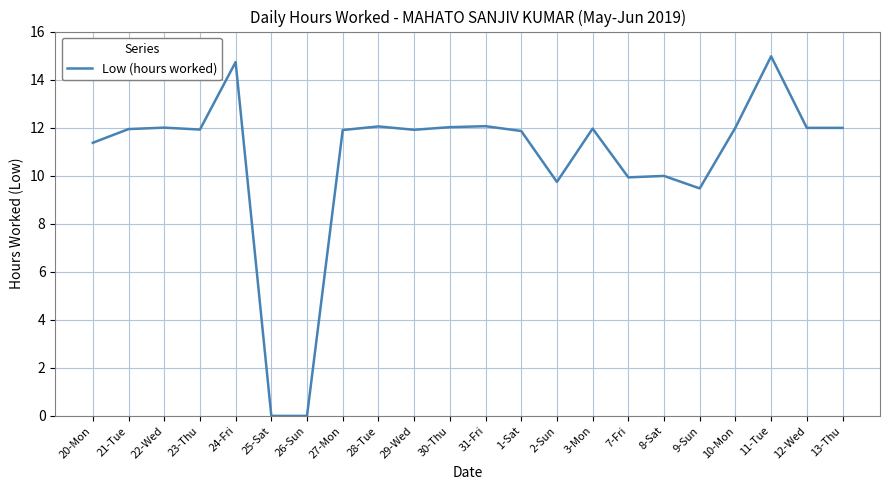

At which label does the data first exceed 11?

20-Mon